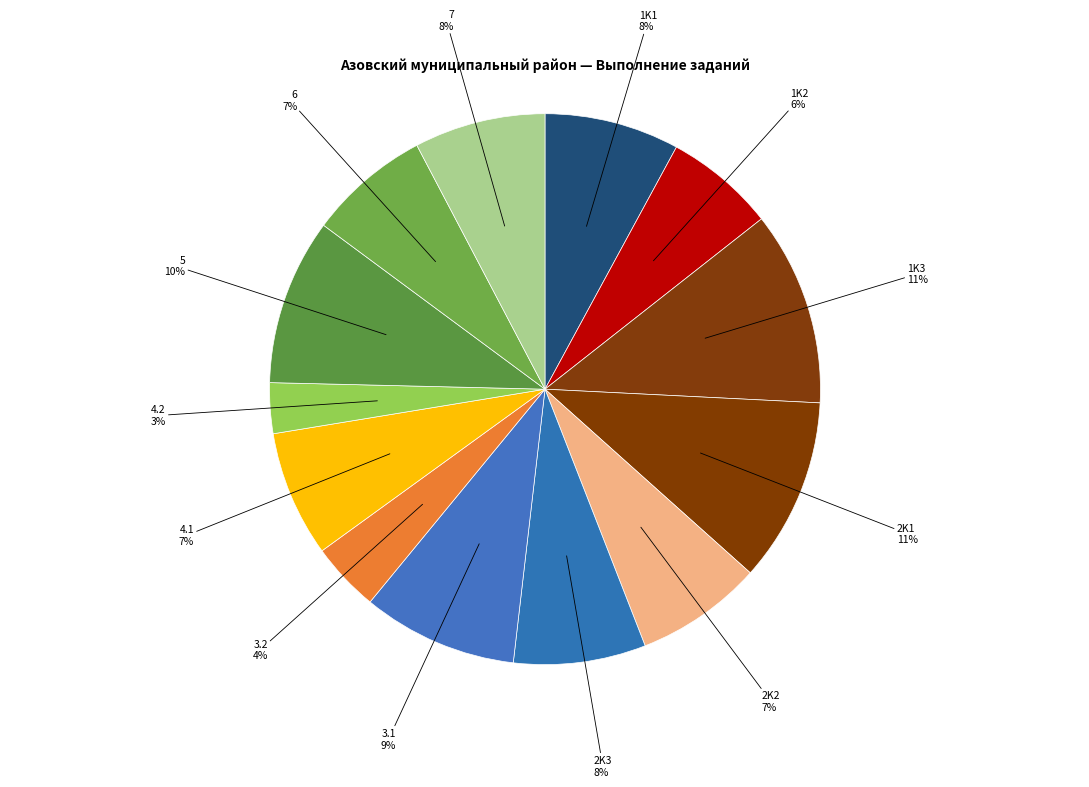

How many segments does this pie chart have?

13